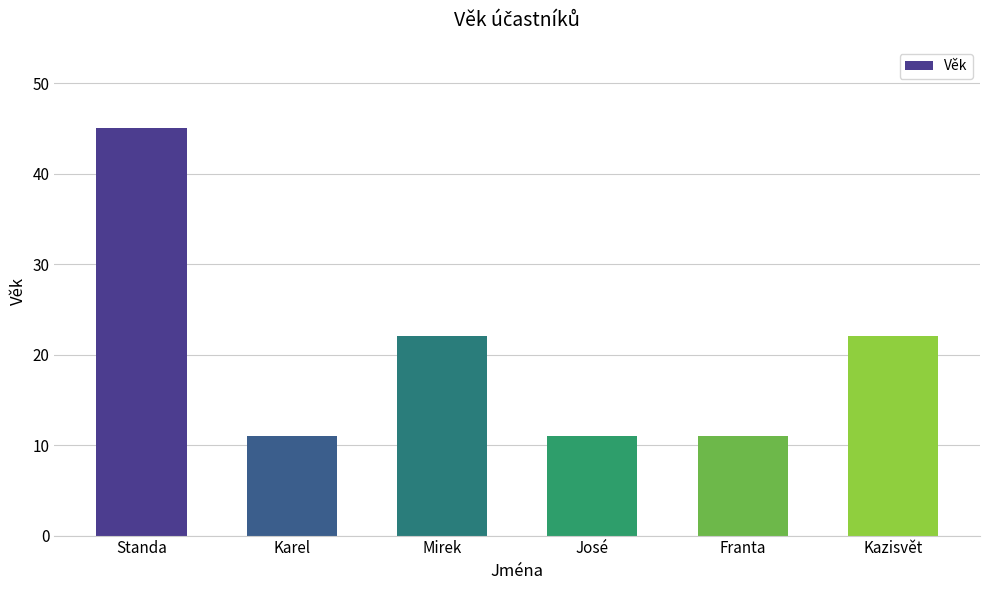

True or false: the data shows 30 at Mirek.

False